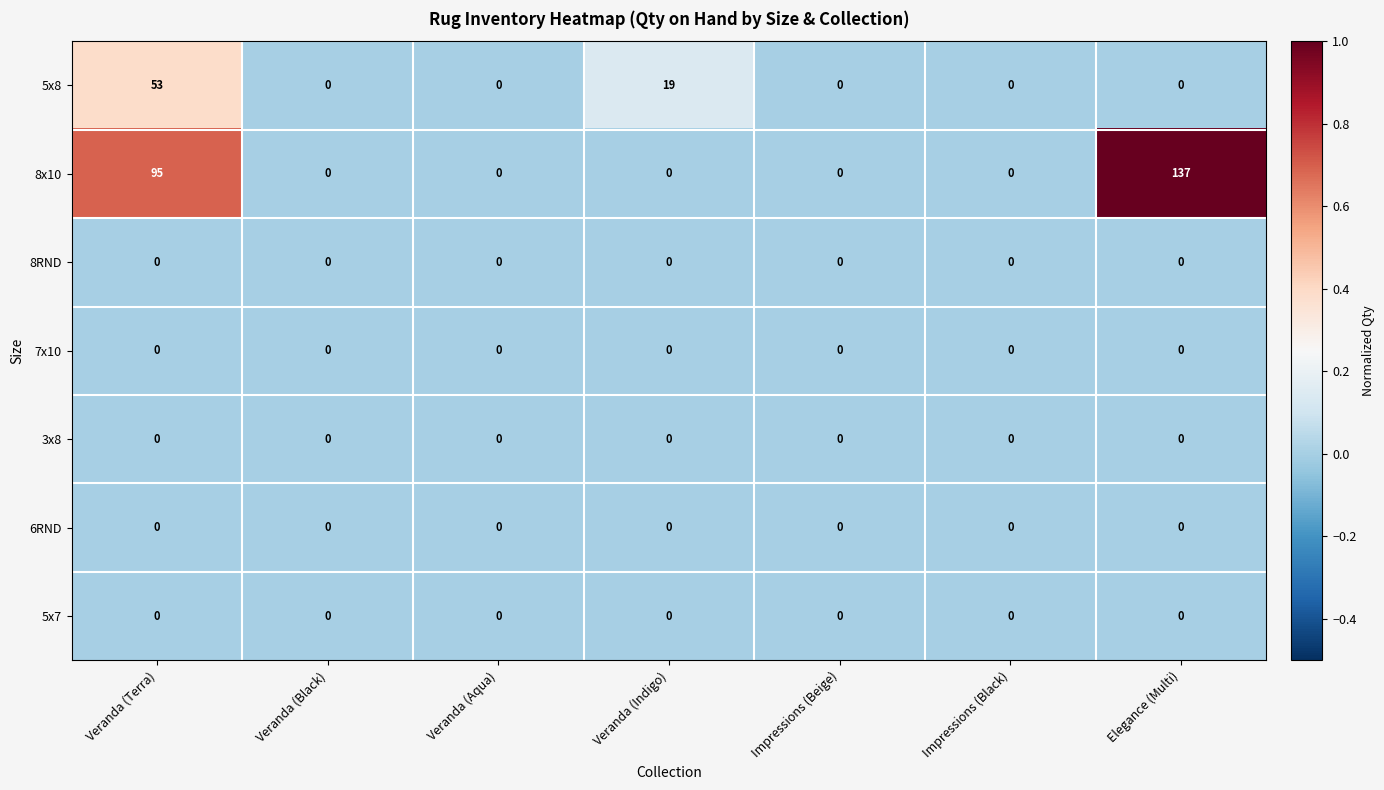

Which series has the widest spread of values?

8x10